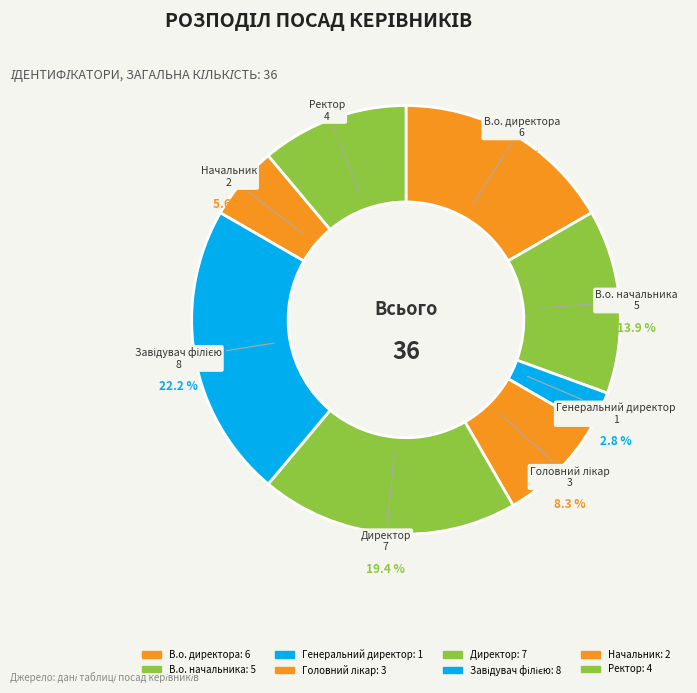

Is there any slice that represents more than half of the pie?

No